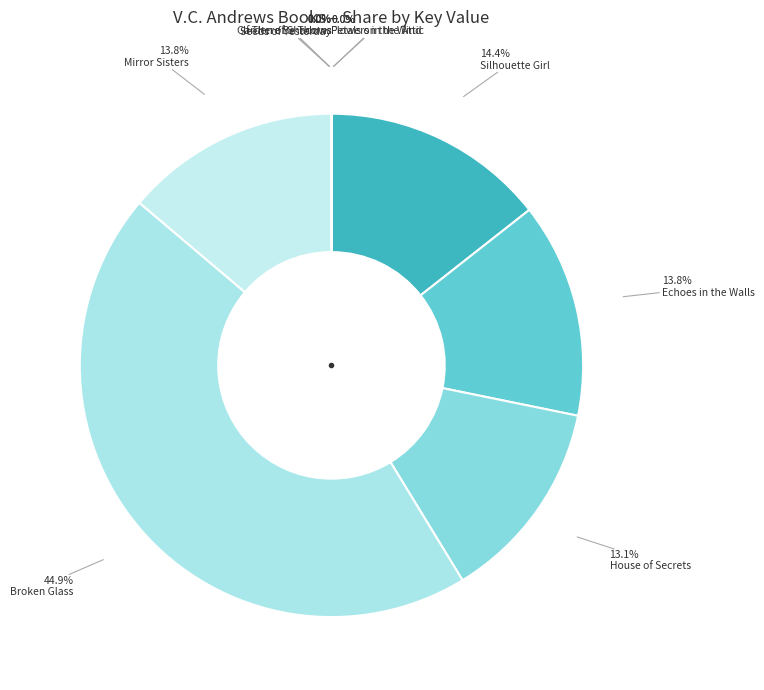

What is the largest slice in the pie chart?

Broken Glass